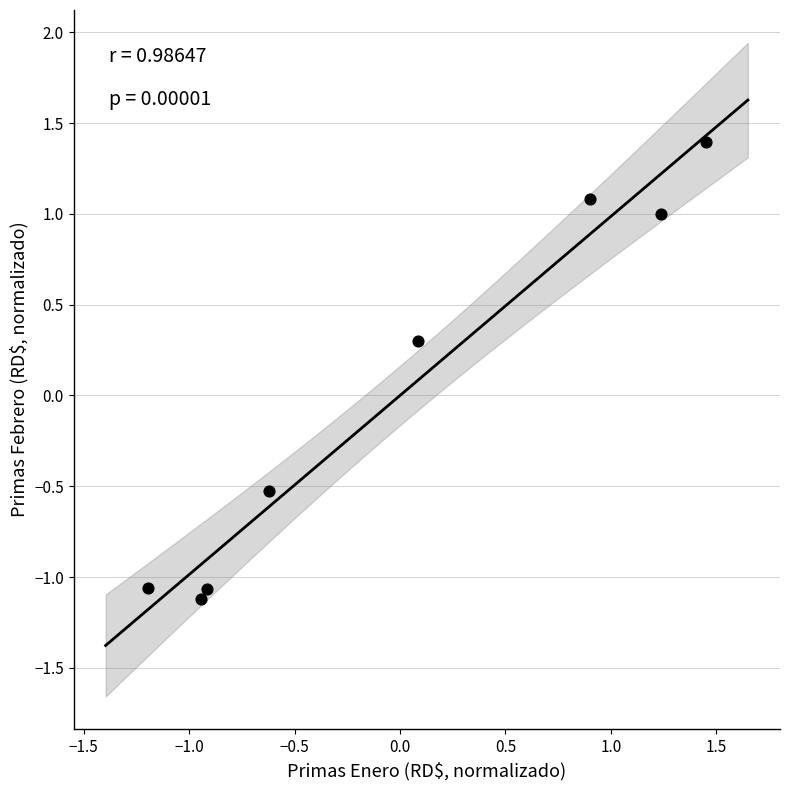

What is the range of Y values (max minus min)?

2.5